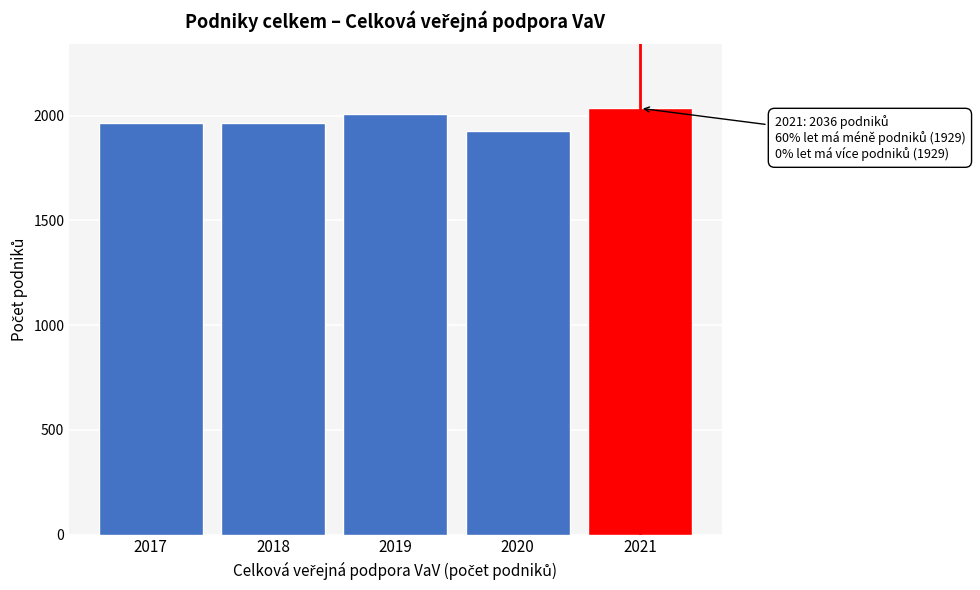

Reading right to left, transcribe all the data shown in this chart.

2021=2036	2020=1929	2019=2008	2018=1968	2017=1968